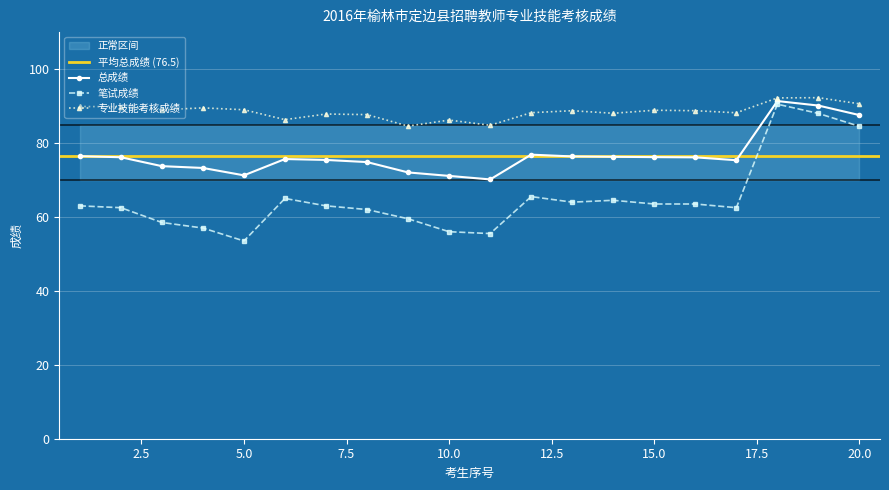

At which label does 专业技能考核成绩 first exceed 88?

1